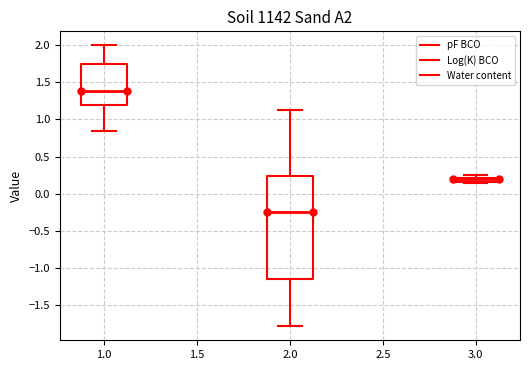

Where does the median line of the box at x = 1.0 sit on the y-axis? The values are not printed on the chart, so give them approximately, as read against the axis.

1.40